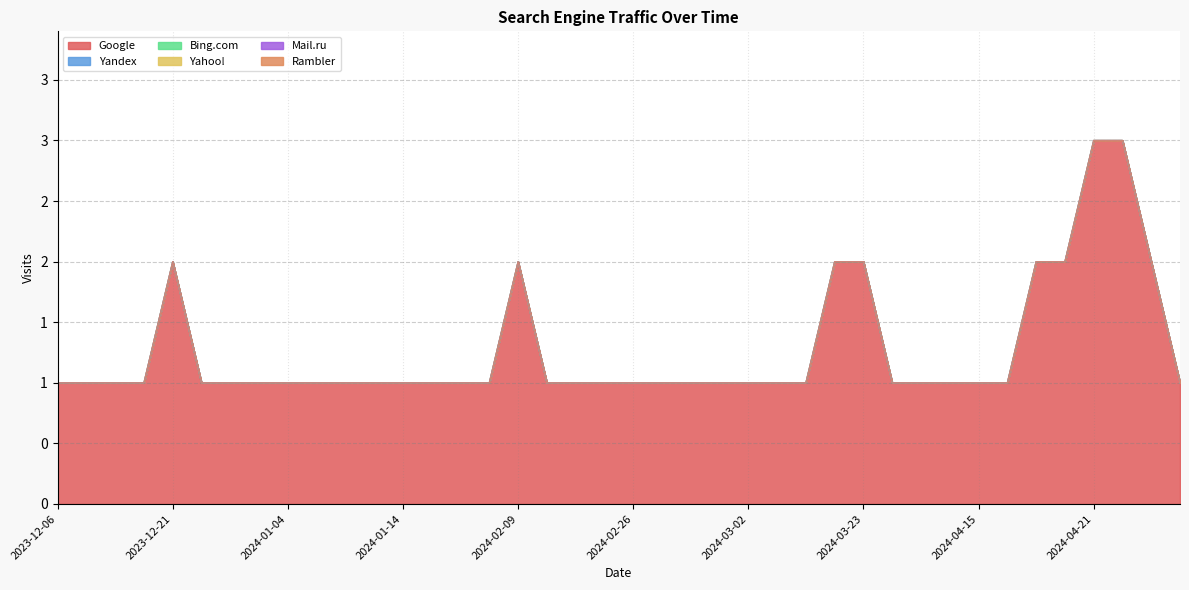

What is the label of the 6th point from the left?

2023-12-23